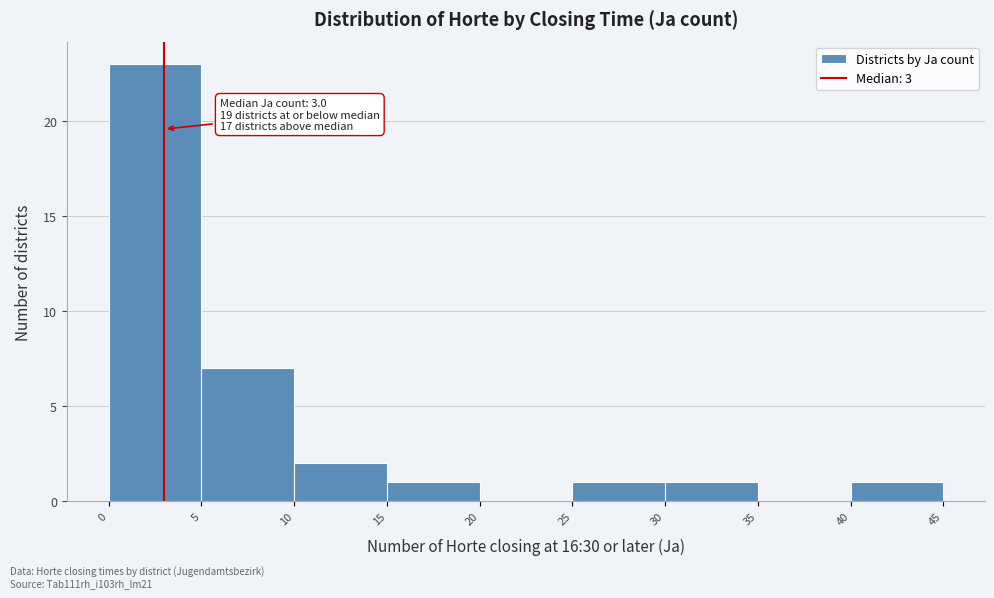

Which range on the x-axis has the tallest bar?

0 to 5